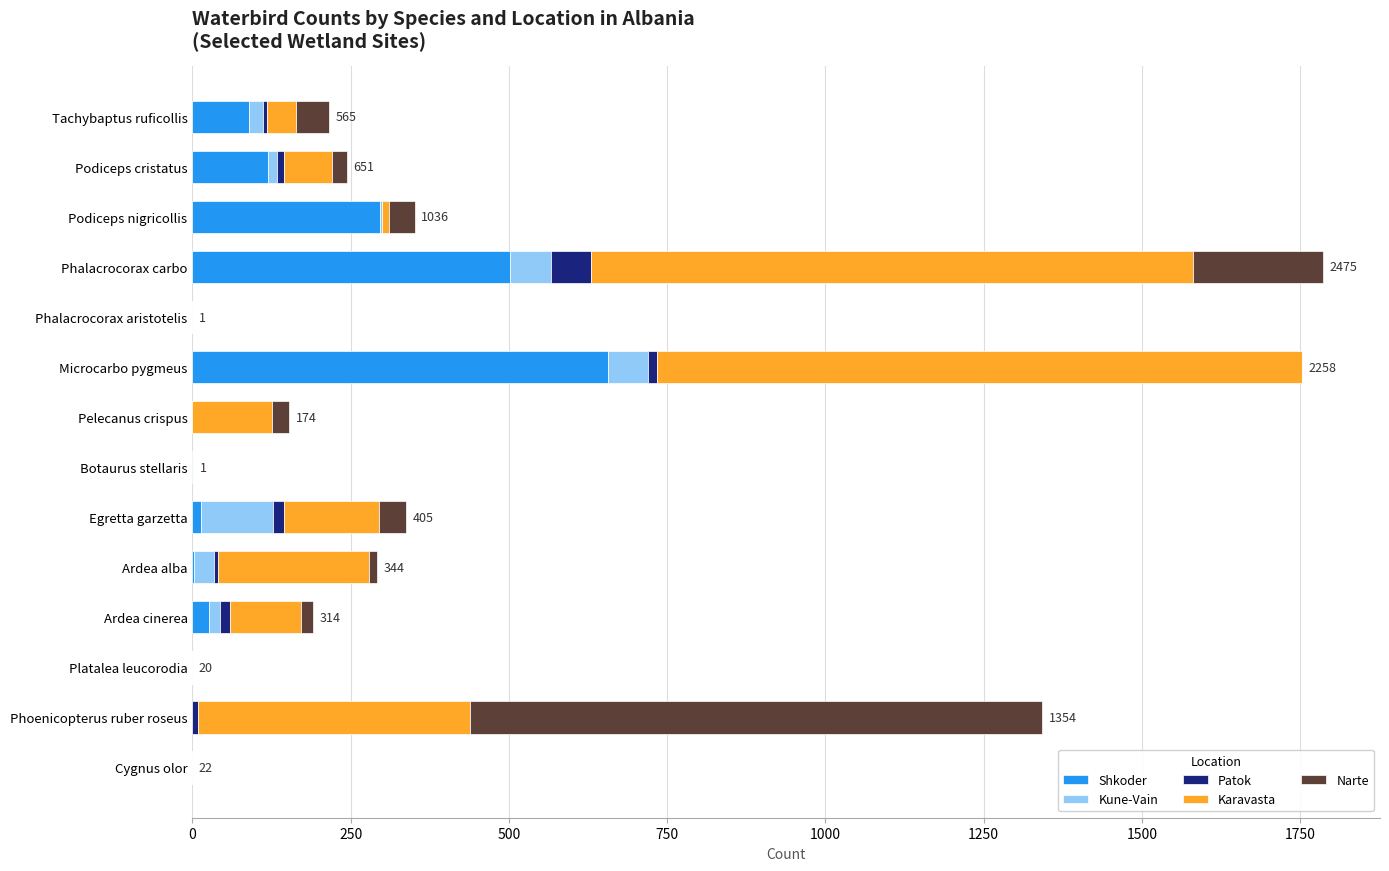

At which label does Shkoder reach its peak?

Microcarbo pygmeus